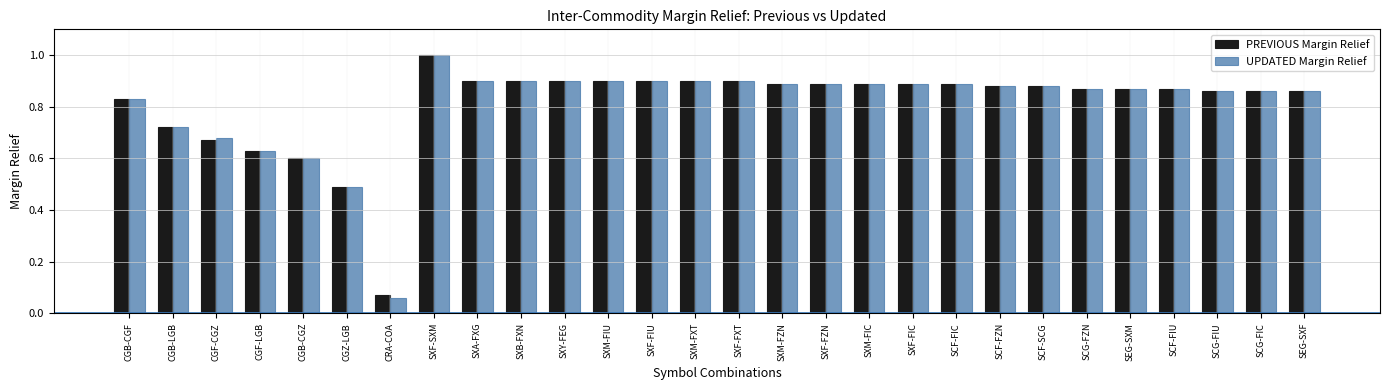

What position from the left is CGB-CGF?

1